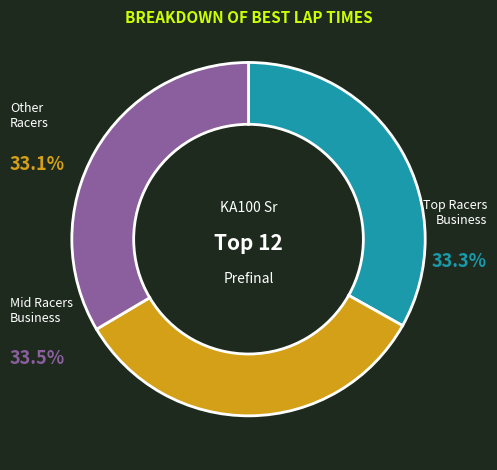

Is there any slice that represents more than half of the pie?

No